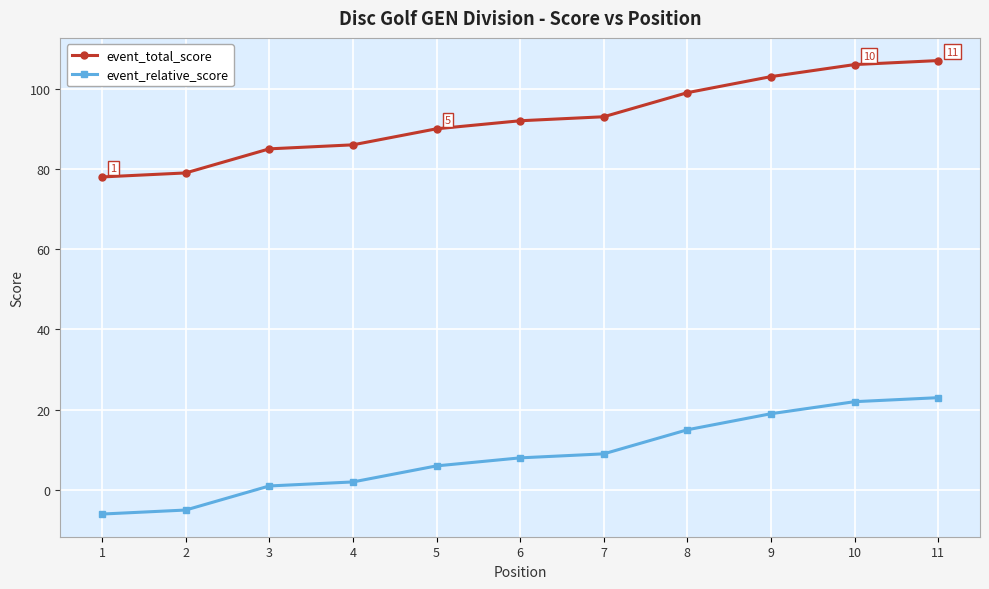

Reading left to right, extract all data points from this chart.

event_total_score: 78	79	85	86	90	92	93	99	103	106	107
event_relative_score: -6	-5	1	2	6	8	9	15	19	22	23